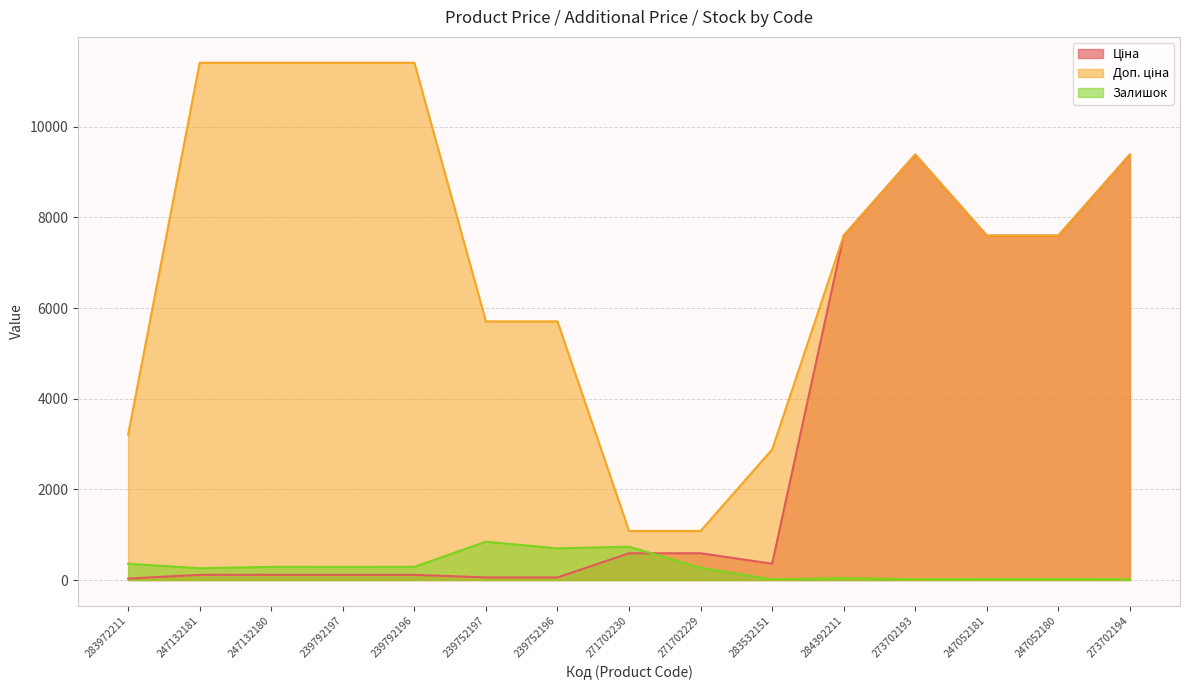

Is it true that Ціна equals 7596.5 at 247052180?

True